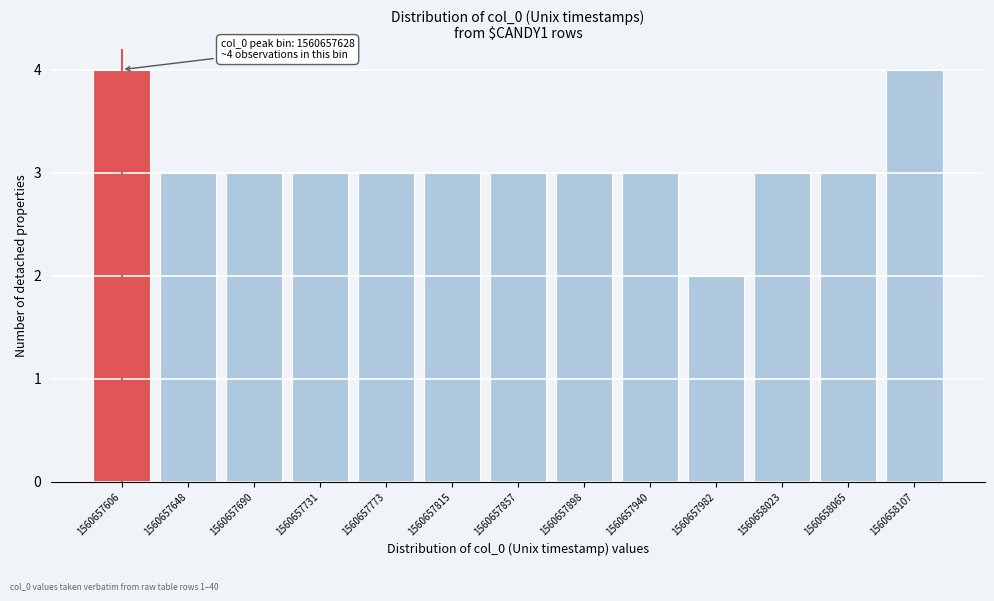

Reading left to right, list all the values displayed in this chart.

4	3	3	3	3	3	3	3	3	2	3	3	4